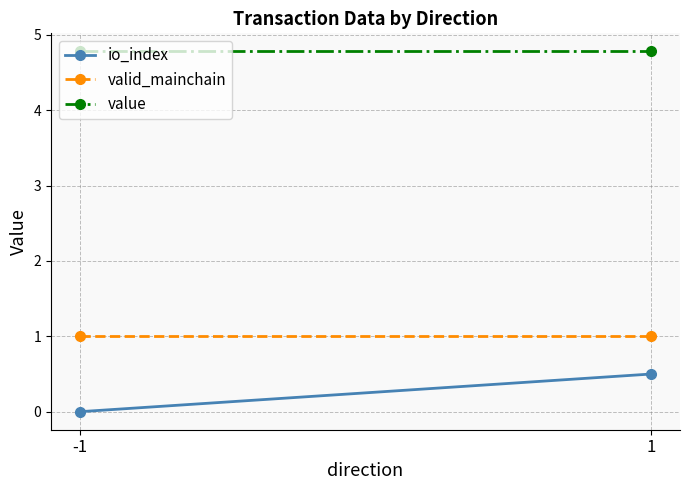

What is the minimum value for valid_mainchain?

1.0